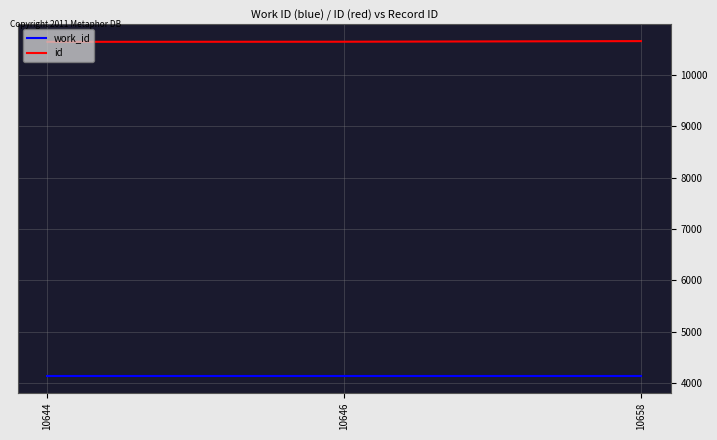

The value of work_id at 10658 is 2768. True or false?

False